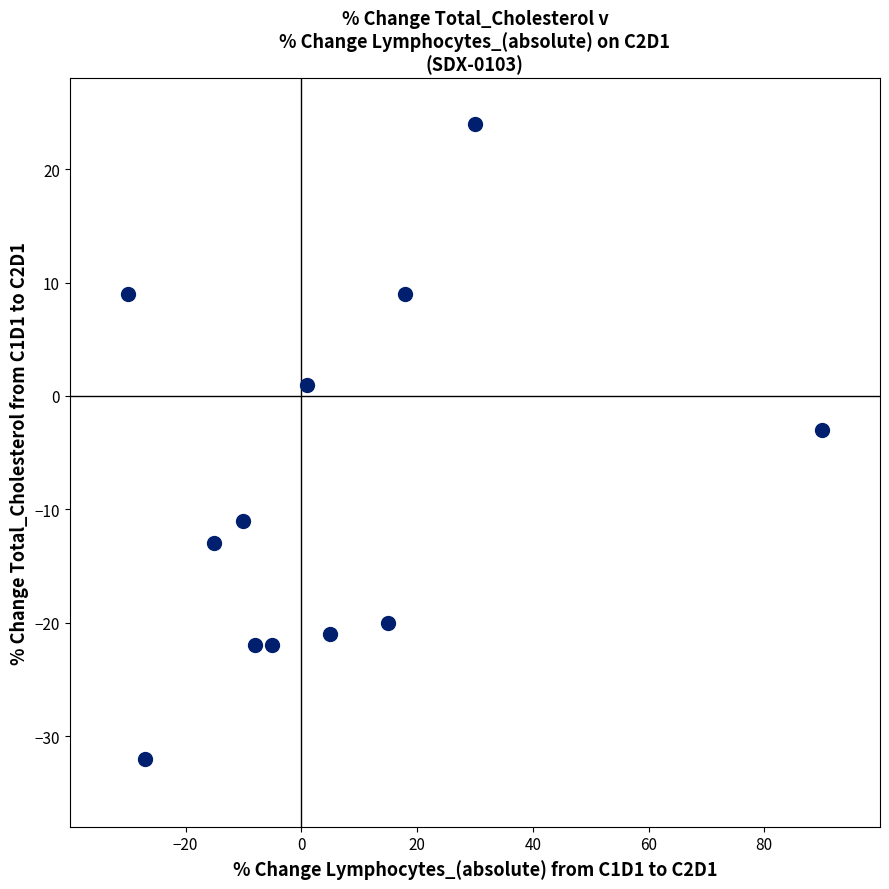

What Y value in the scatter plot is closest to -4?

-3